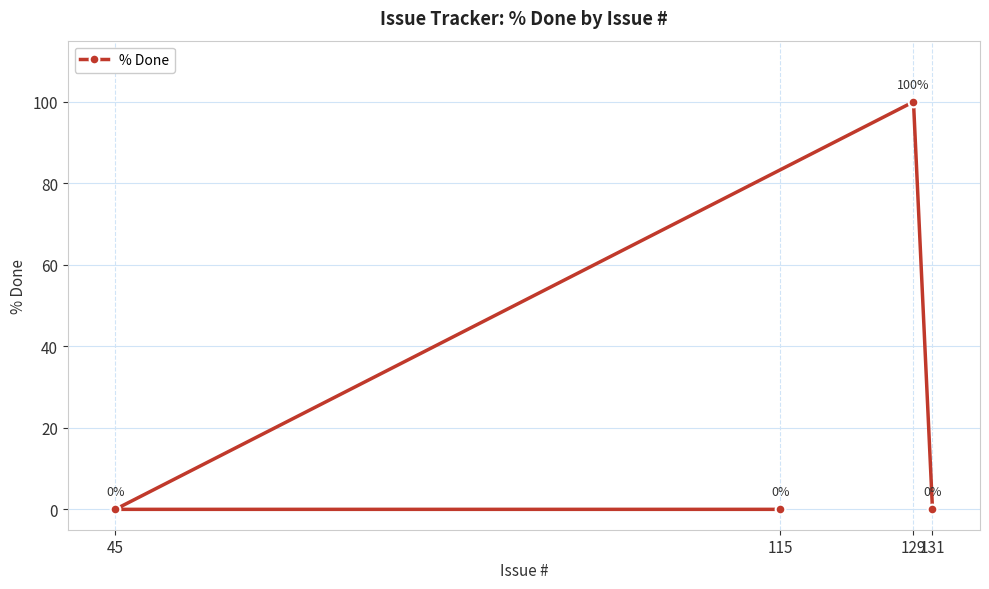

Where is the data nearest to the value 50?

131